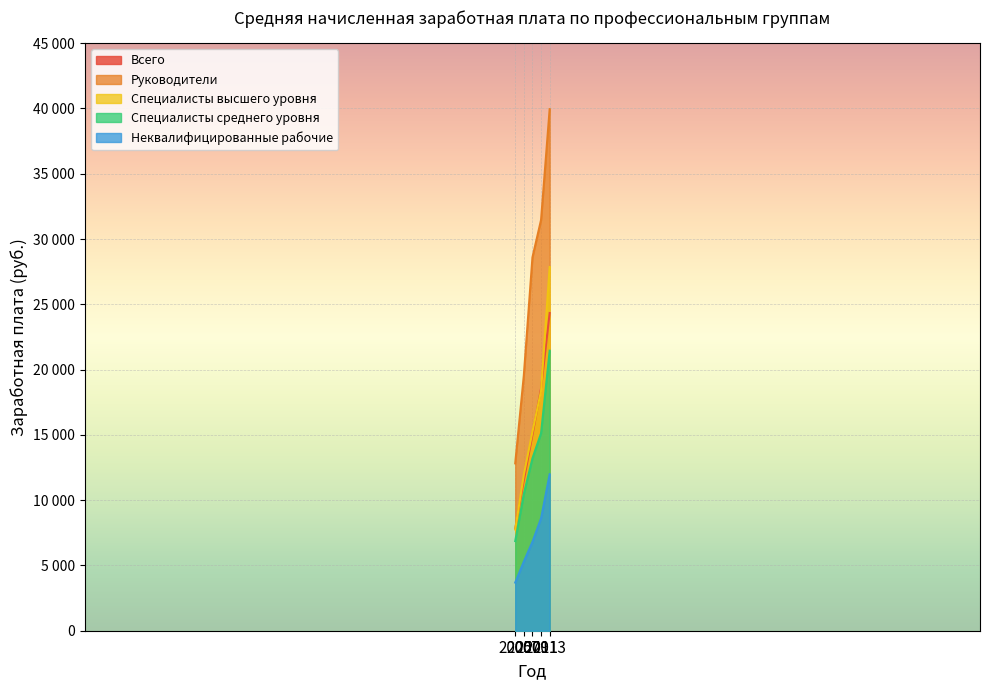

Which series has the largest total across all categories?

Руководители